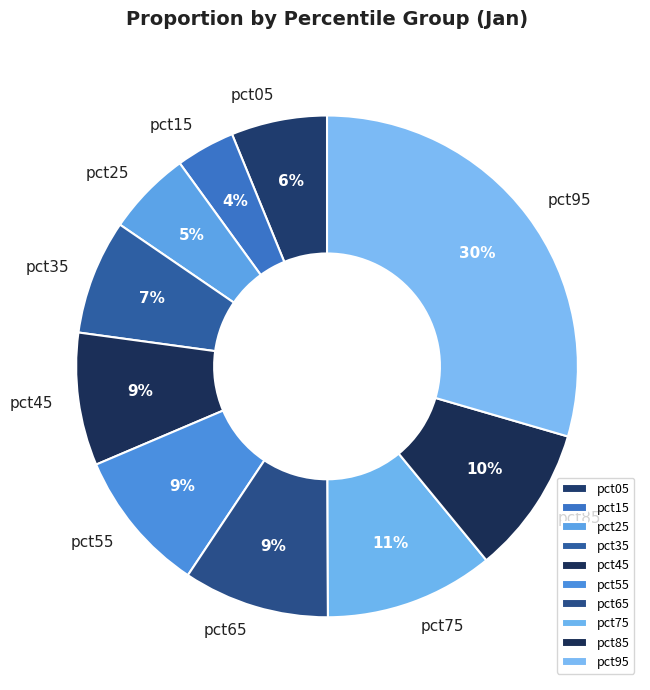

What is the smallest slice in the pie chart?

pct15